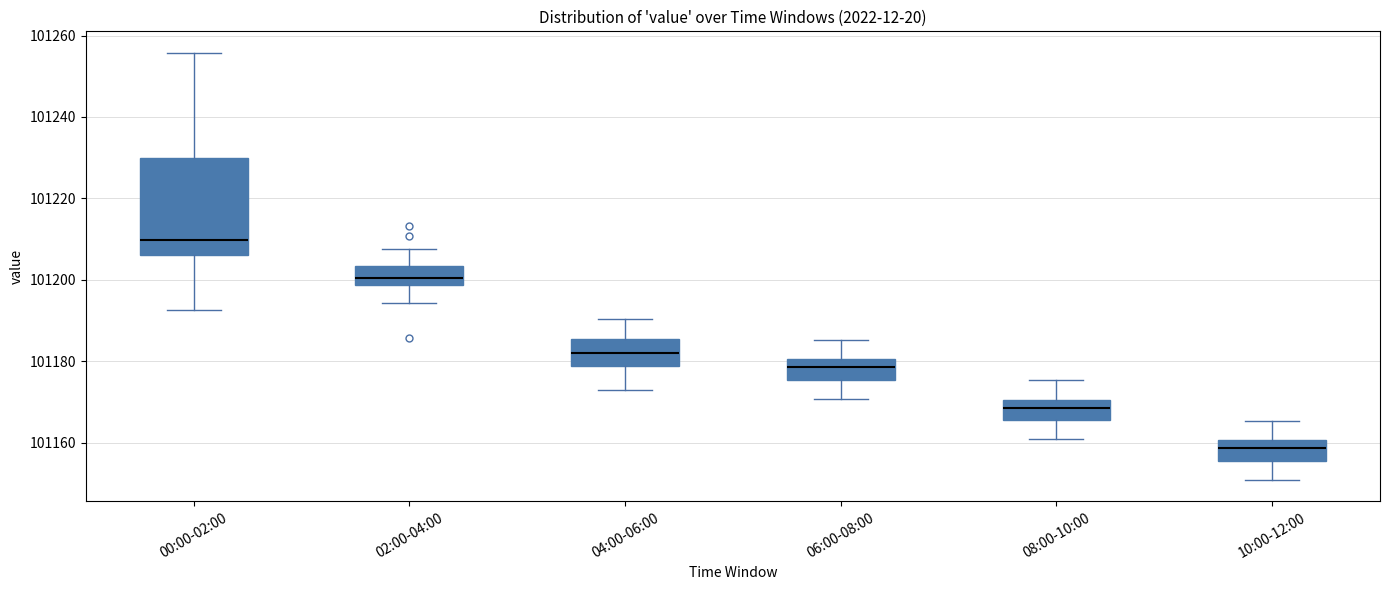

Comparing the boxes themselves (not the whiskers), which one is the tallest?

00:00-02:00